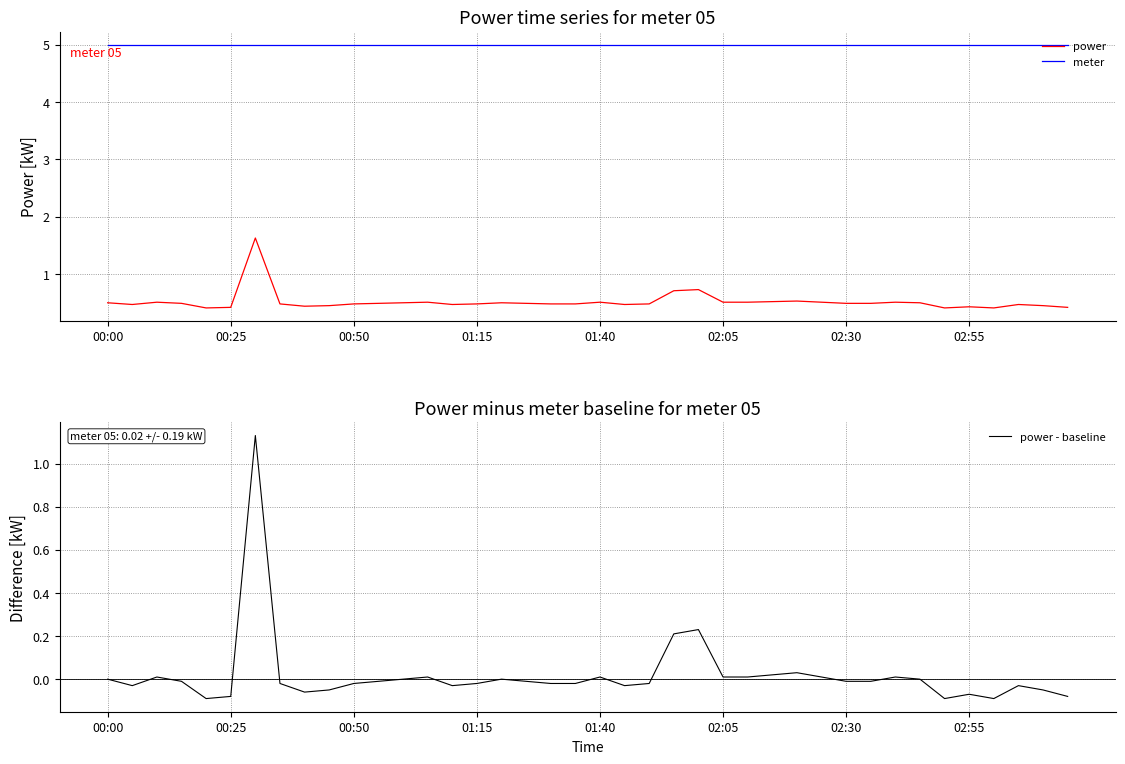

What is the approximate value of meter at 26?

5.0